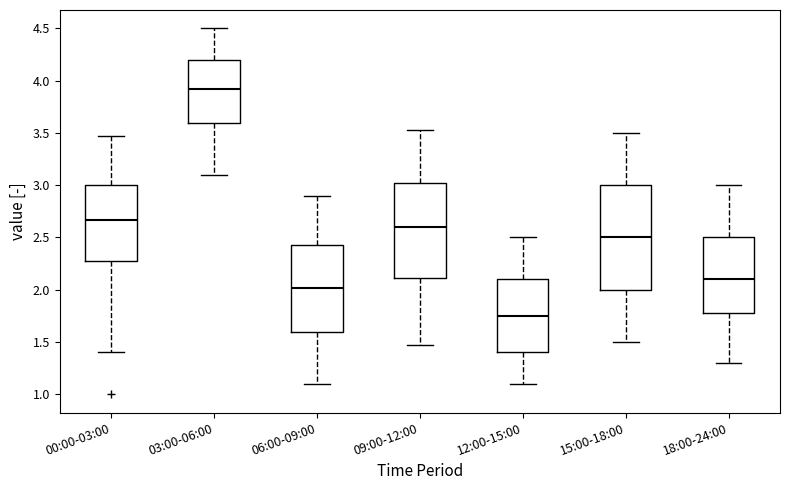

Reading left to right, transcribe this box plot: for each box, give where its median line is, the range the box spans, and where its two whiskers end, as read against the y-axis. The values are not printed on the chart, so give them approximately, as read against the axis.

00:00-03:00: median 2.65, box 2.30 to 3.00, whiskers 1.40 to 3.45
03:00-06:00: median 3.90, box 3.60 to 4.20, whiskers 3.10 to 4.50
06:00-09:00: median 2.00, box 1.60 to 2.45, whiskers 1.10 to 2.90
09:00-12:00: median 2.60, box 2.10 to 3.00, whiskers 1.45 to 3.55
12:00-15:00: median 1.75, box 1.40 to 2.10, whiskers 1.10 to 2.50
15:00-18:00: median 2.50, box 2.00 to 3.00, whiskers 1.50 to 3.50
18:00-24:00: median 2.10, box 1.80 to 2.50, whiskers 1.30 to 3.00